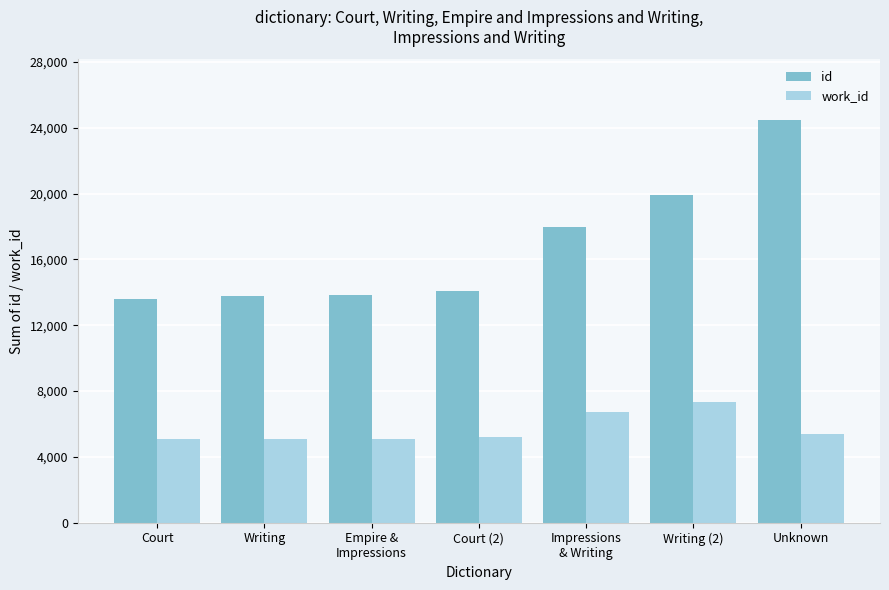

What is the approximate value of work_id at Unknown?

5418